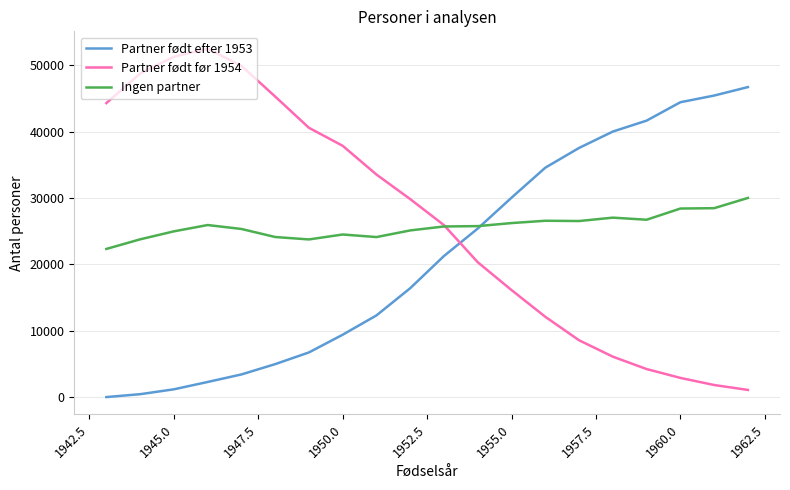

How many times do Partner født før 1954 and Ingen partner cross each other?

1